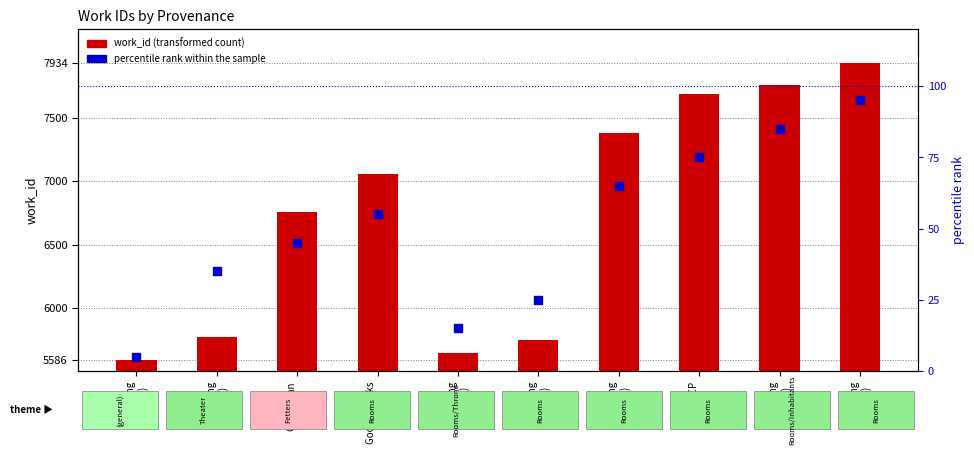

At how many categories does at least one series exceed 4633?

10